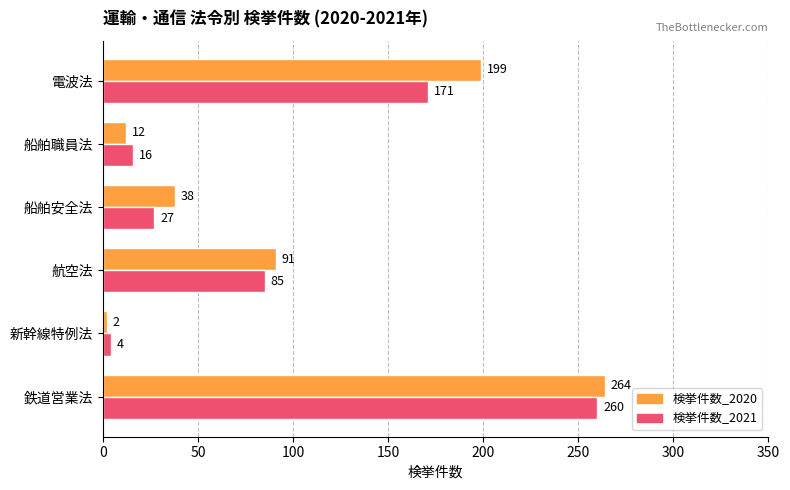

What is the difference between the maximum and minimum values in the 検挙件数_2020 series?

262